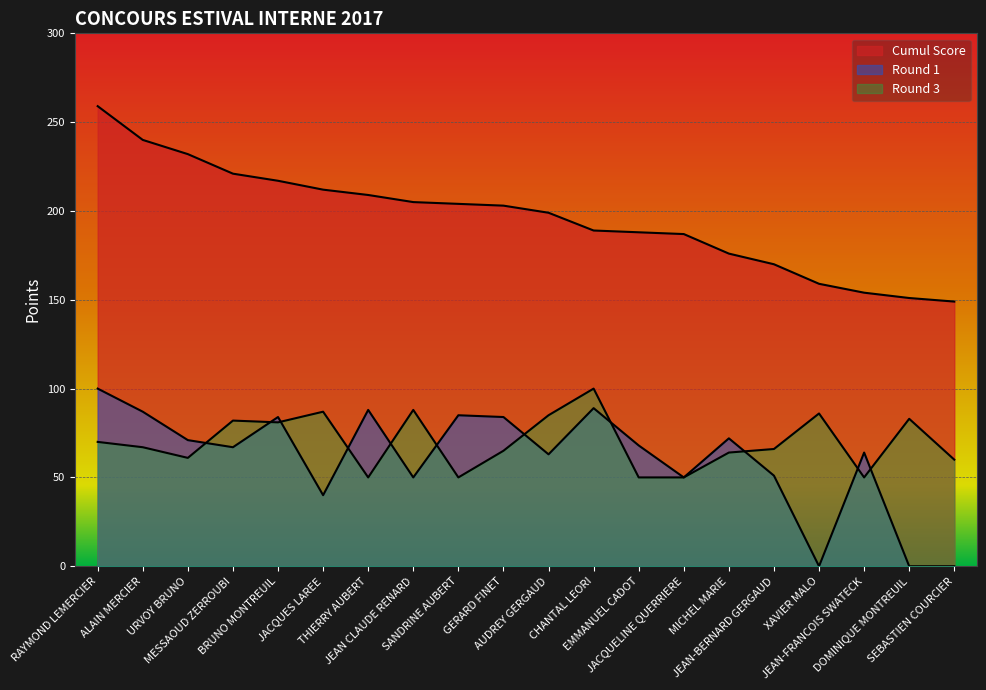

What is the total value across all series at JEAN CLAUDE RENARD?

343